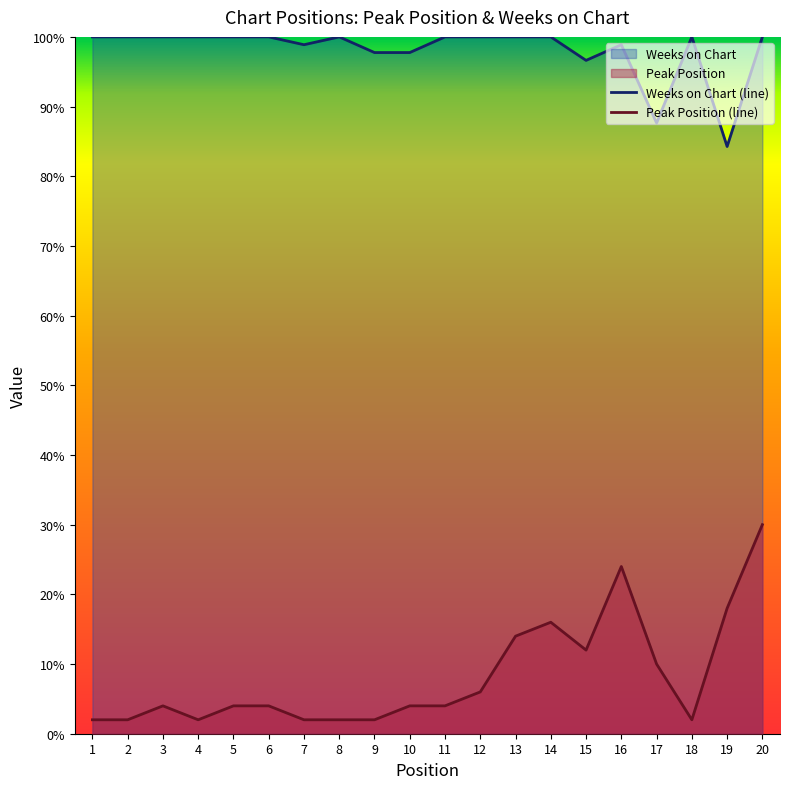

What is the difference between the second highest and minimum values in the Peak Position series?

22.0